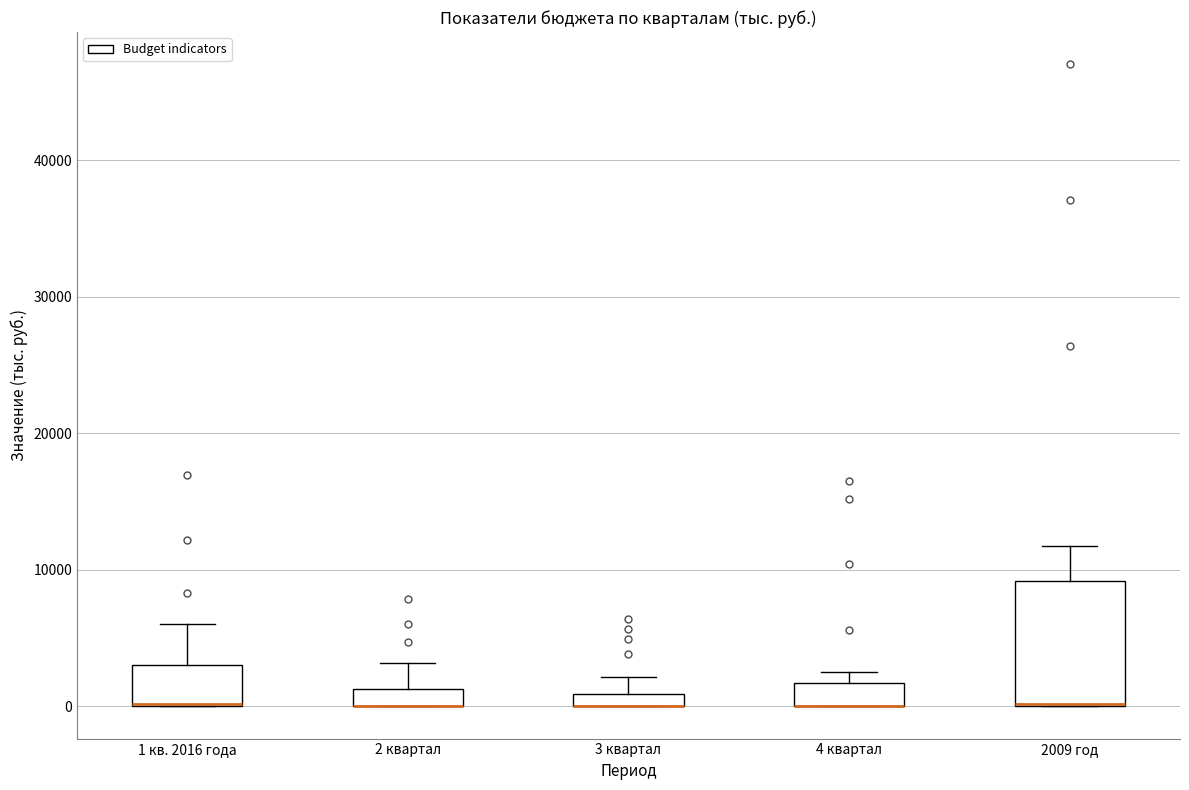

Comparing the boxes themselves (not the whiskers), which one is the tallest?

2009 год